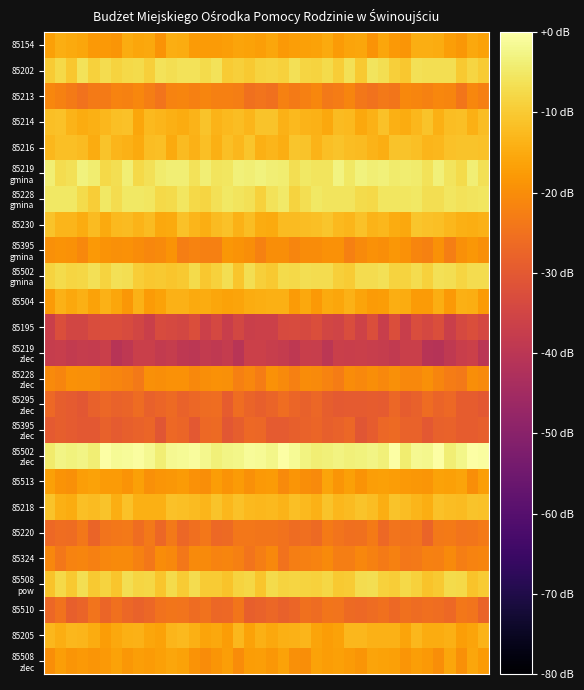

At which category is the sum across all series the highest?

11